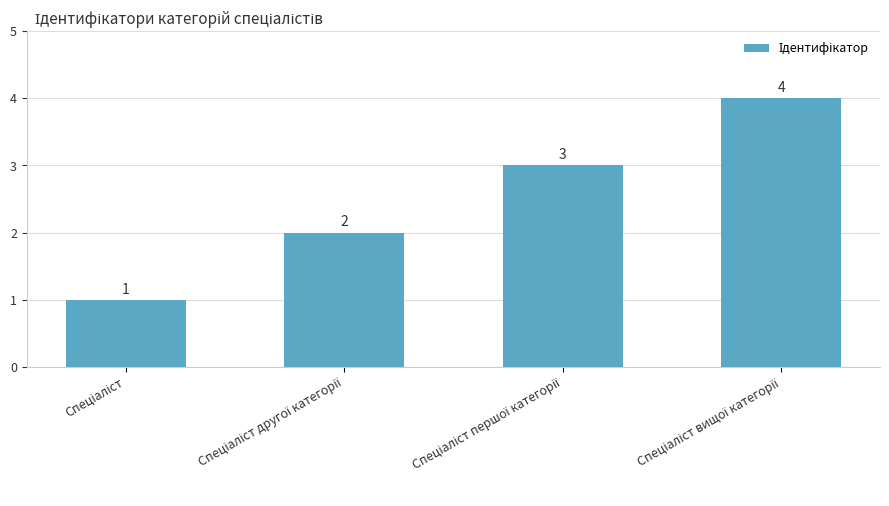

Are the bars horizontal?

No